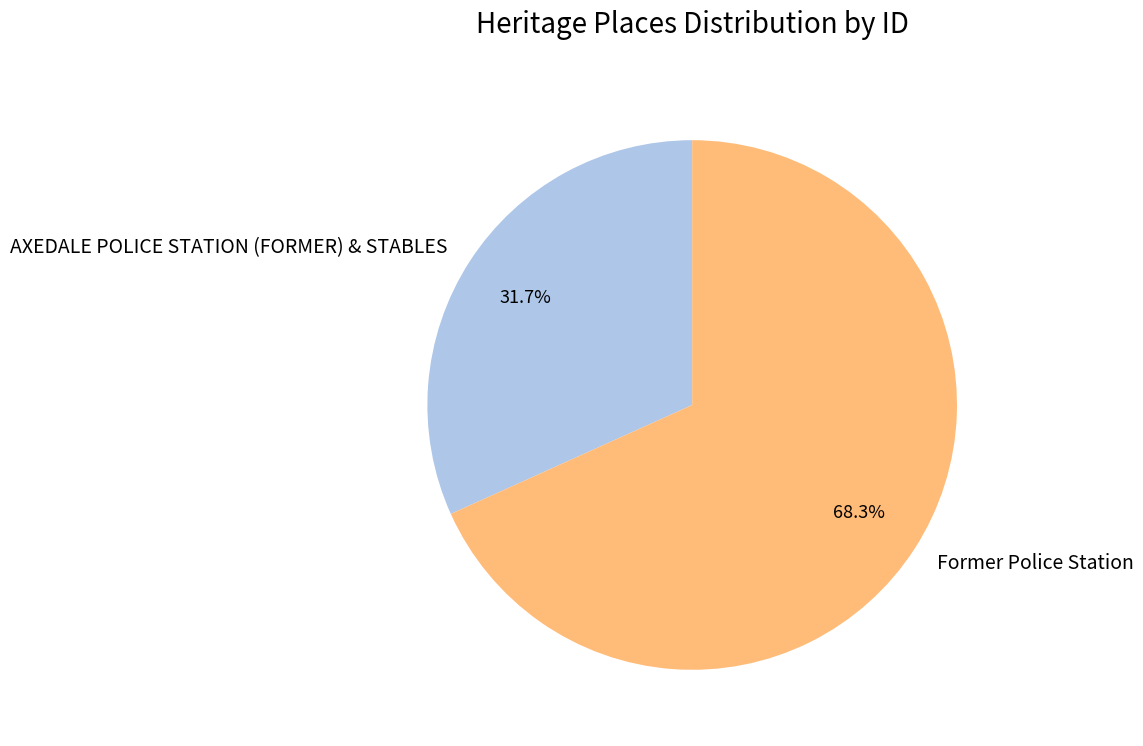

How many slices are in this pie chart?

2